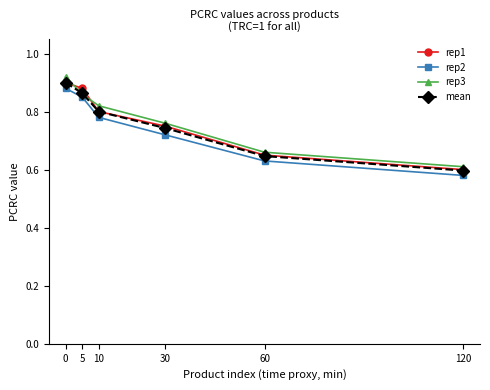

True or false: rep2 and rep3 cross at least once.

False